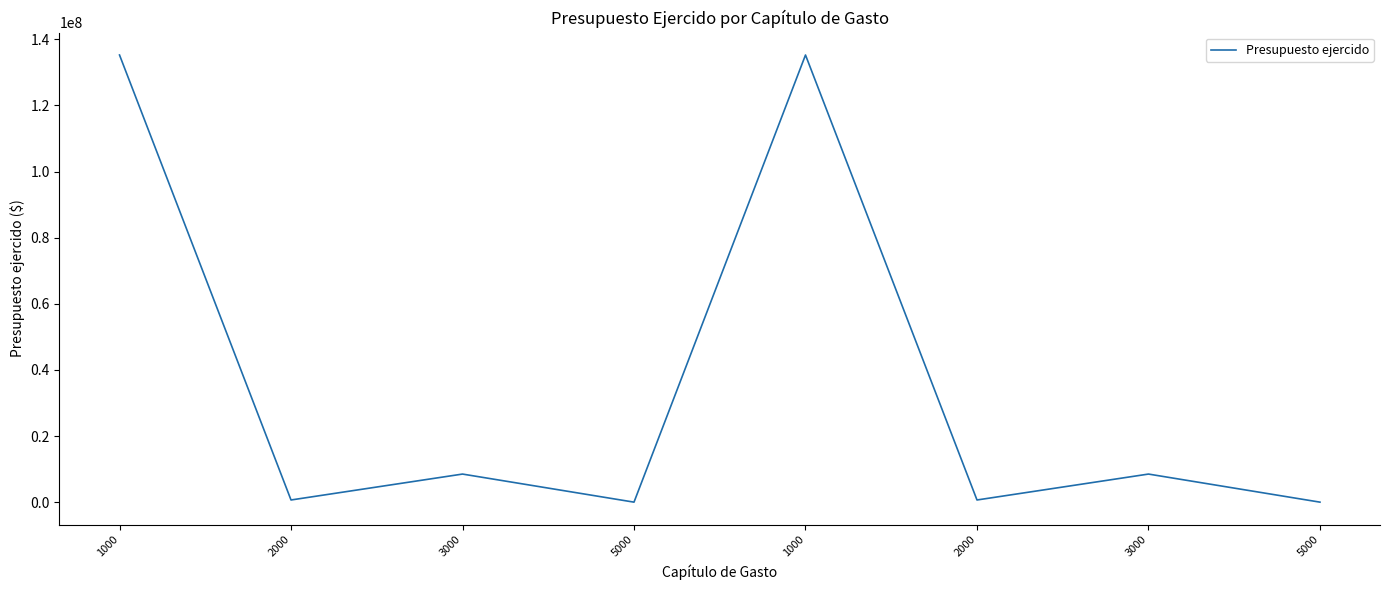

Rank the categories by value from lowest to highest.

5000, 5000, 2000, 2000, 3000, 3000, 1000, 1000